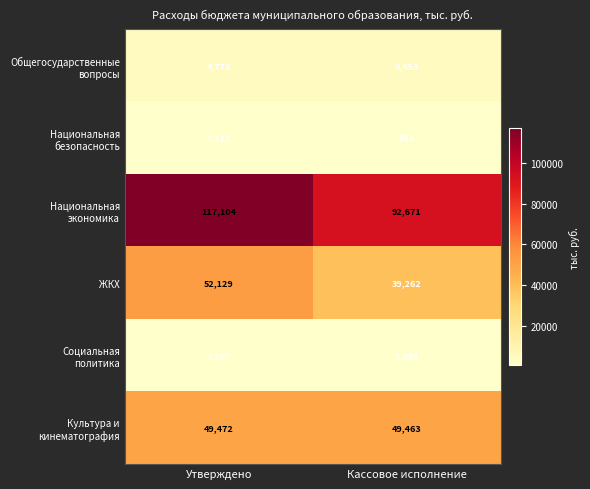

What is the spread (max minus min) of values at Кассовое исполнение?

91980